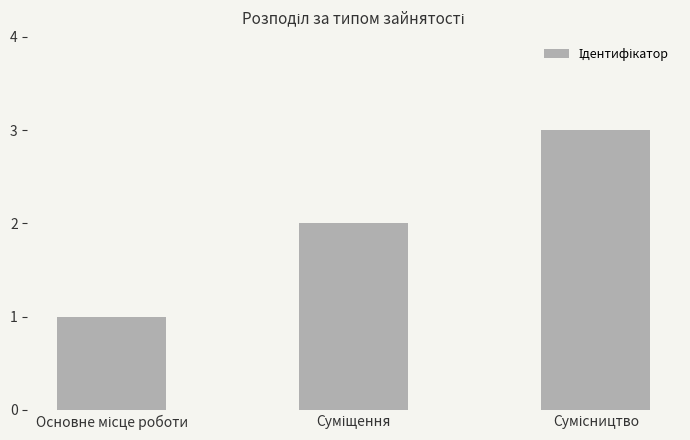

What is the value of the 3rd bar from the left?

3